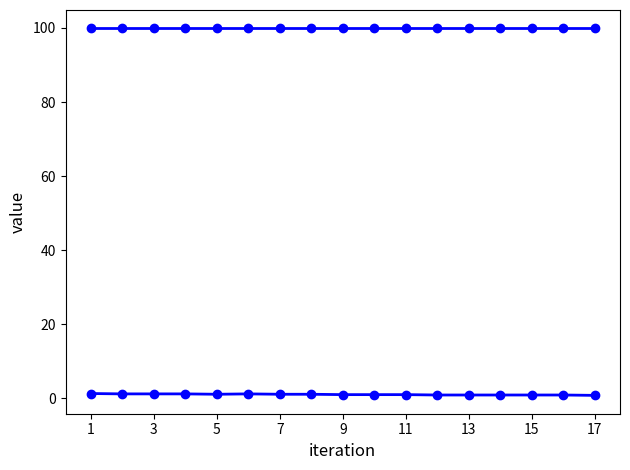

Is it true that temperature equals 0.9 at 13?

True